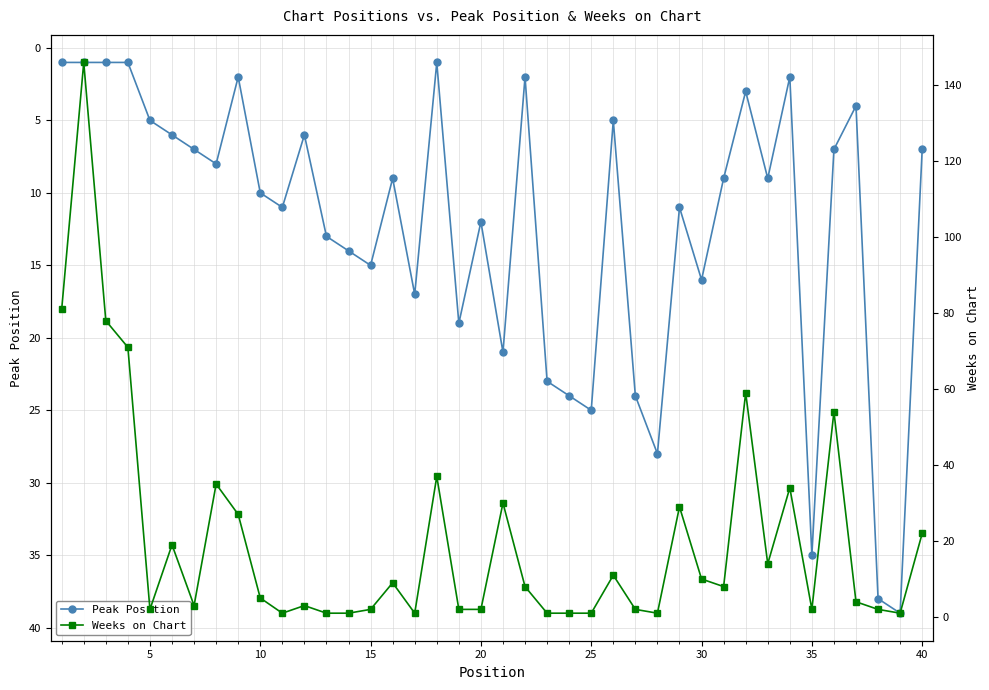

What is the maximum value for Peak Position?

39